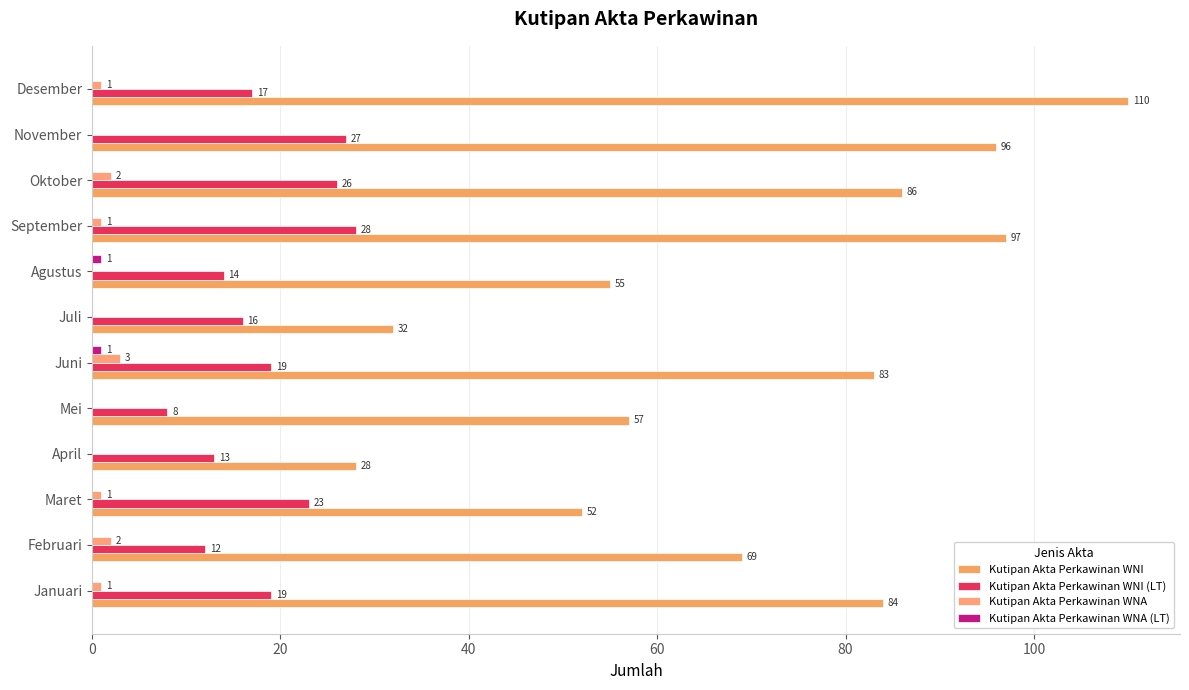

Reading left to right, list all the values displayed in this chart.

Kutipan Akta Perkawinan WNI: 84	69	52	28	57	83	32	55	97	86	96	110
Kutipan Akta Perkawinan WNI (LT): 19	12	23	13	8	19	16	14	28	26	27	17
Kutipan Akta Perkawinan WNA: 1	2	1	0	0	3	0	0	1	2	0	1
Kutipan Akta Perkawinan WNA (LT): 0	0	0	0	0	1	0	1	0	0	0	0